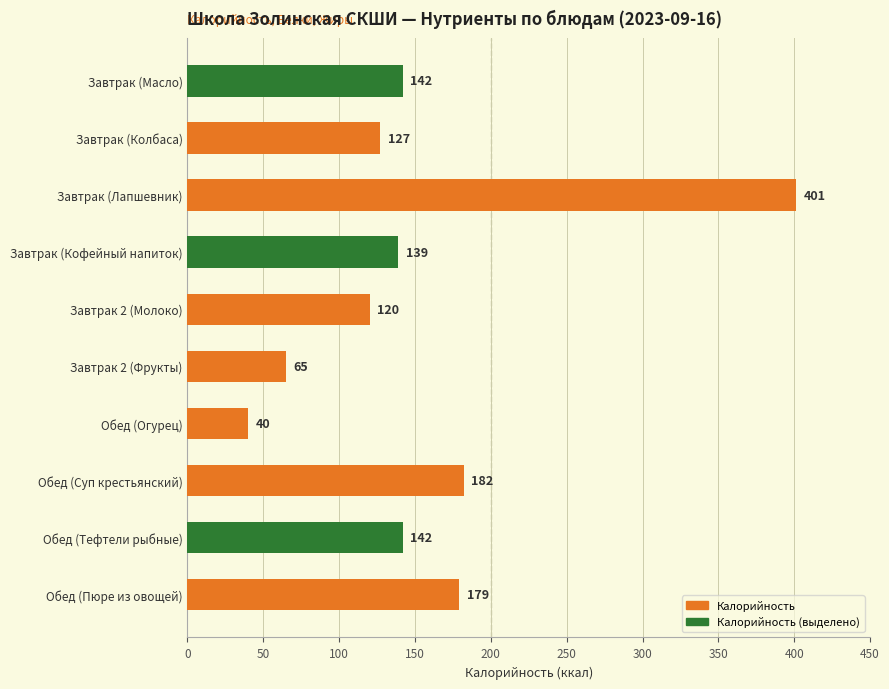

True or false: the data shows 68 at Обед (Огурец).

False